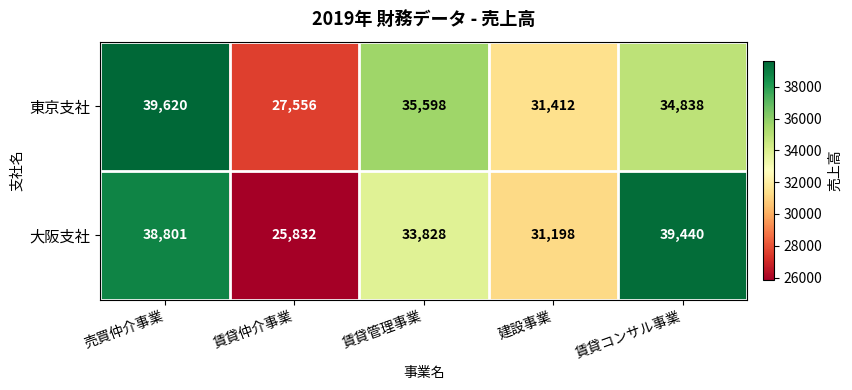

How many data points in 東京支社 are less than 34838?

2